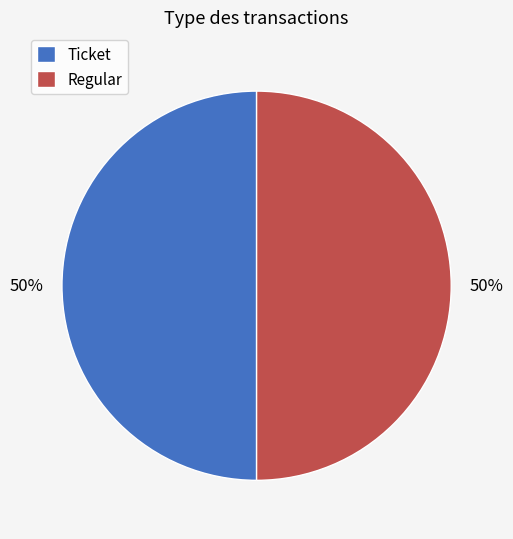

To the nearest percent, what is the average slice percentage?

50%